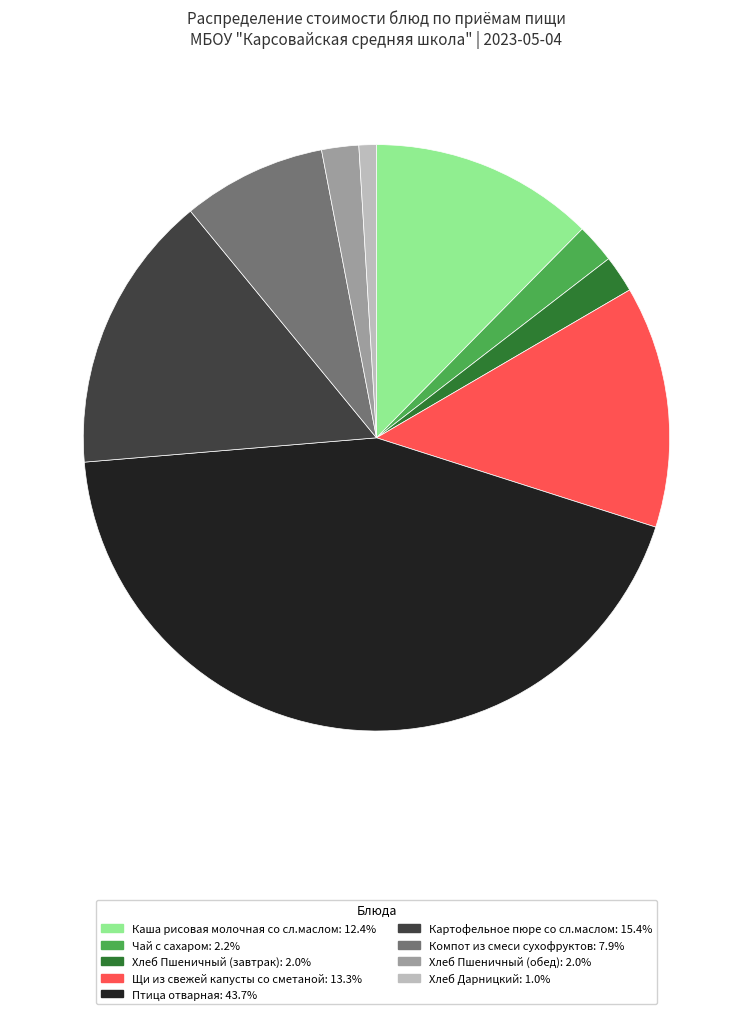

Is the sum of Компот из смеси сухофруктов: 7.9% and Картофельное пюре со сл.маслом: 15.4% greater than half?

No